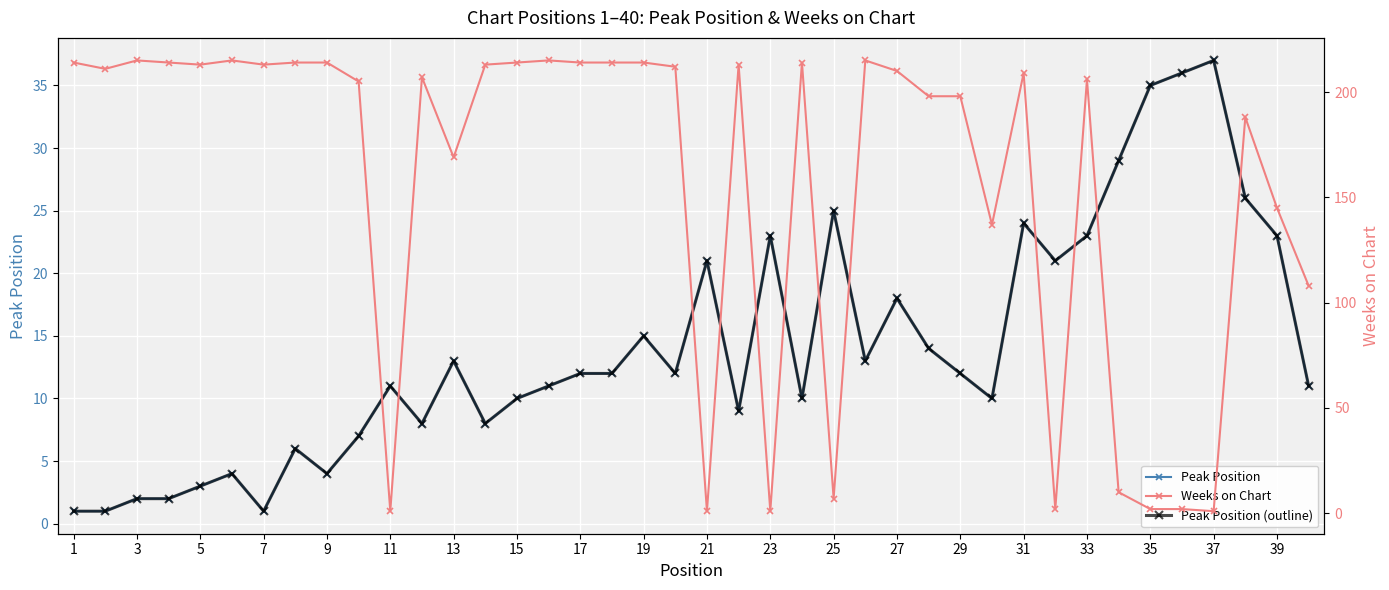

Which series has the largest total across all categories?

Weeks on Chart